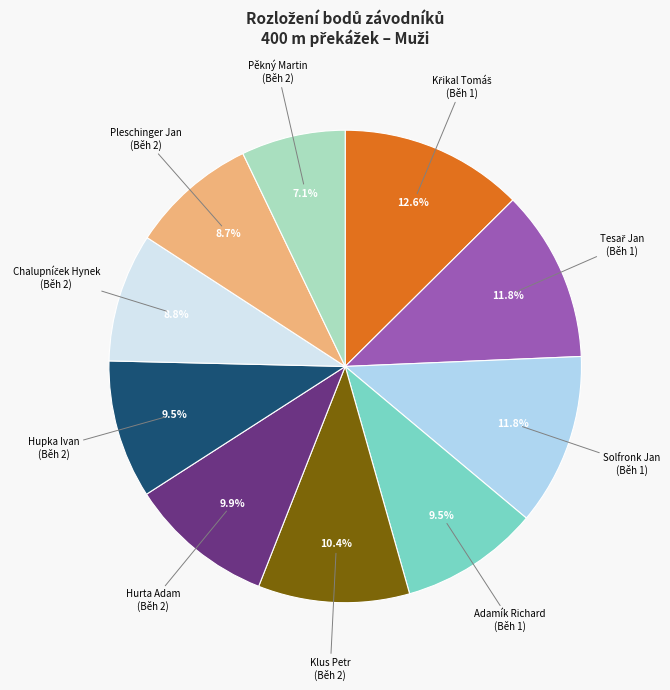

Does any single category account for the majority?

No